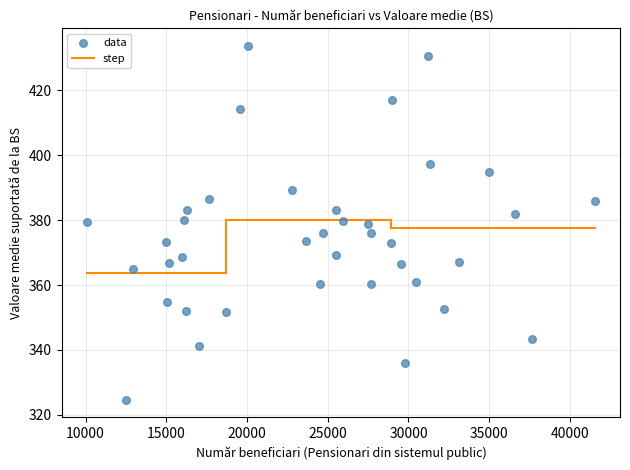

What is the range of X values (max minus min)?

31428.0